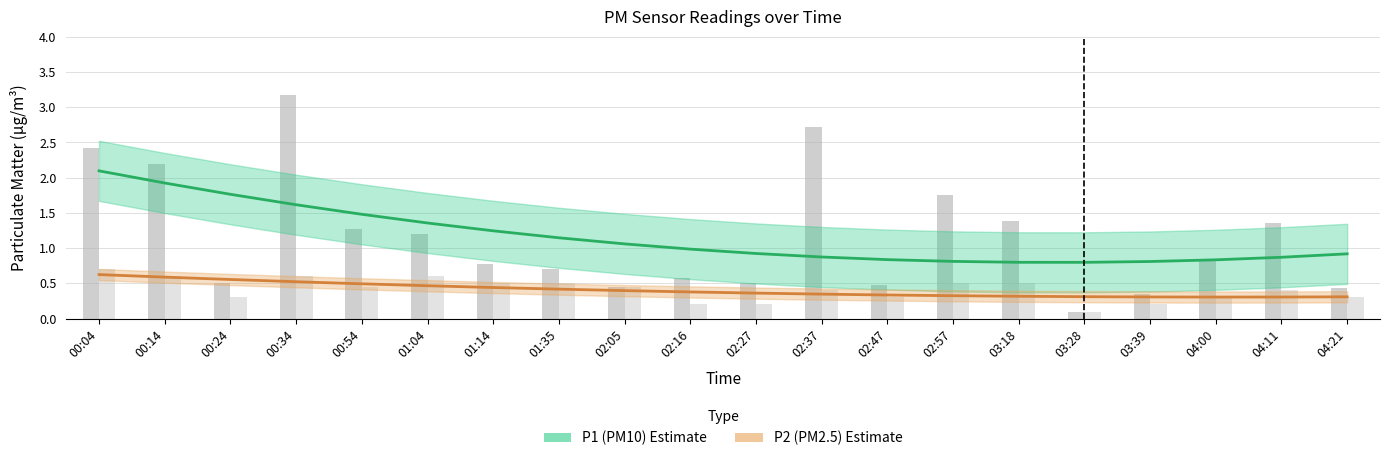

What is the minimum value for P2?

0.1